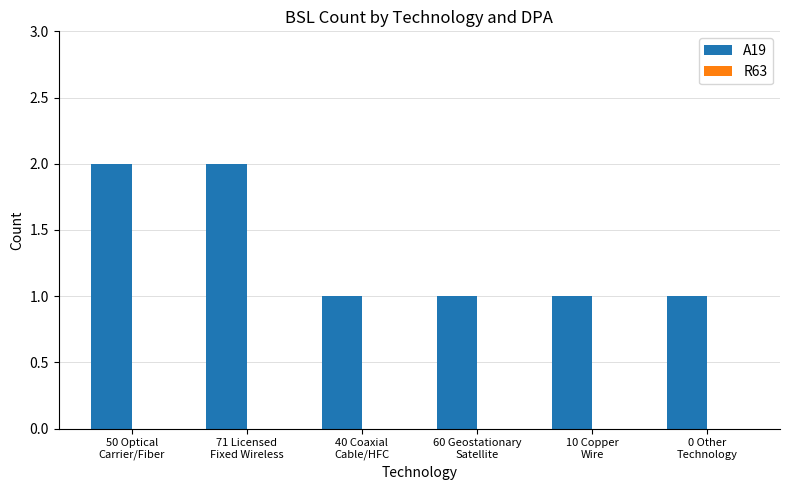

Reading right to left, extract all data points from this chart.

1	1	1	1	2	2